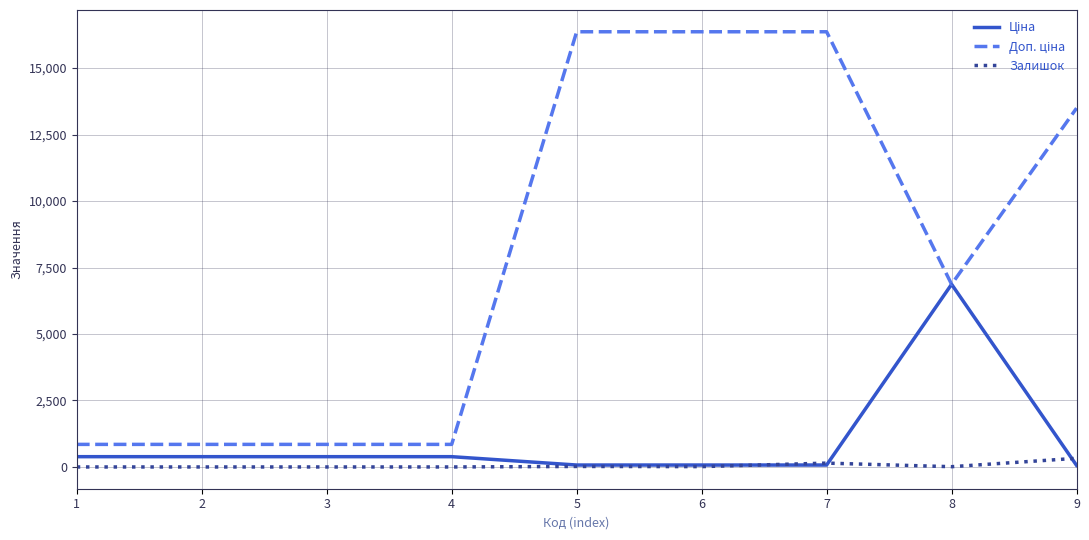

Rank the series at 3 from lowest to highest value.

Залишок, Ціна, Доп. ціна